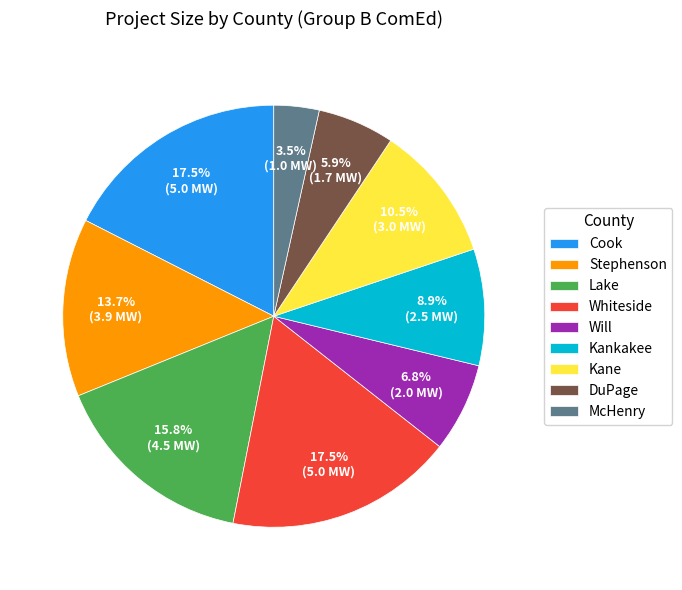

Is there any slice that represents more than half of the pie?

No